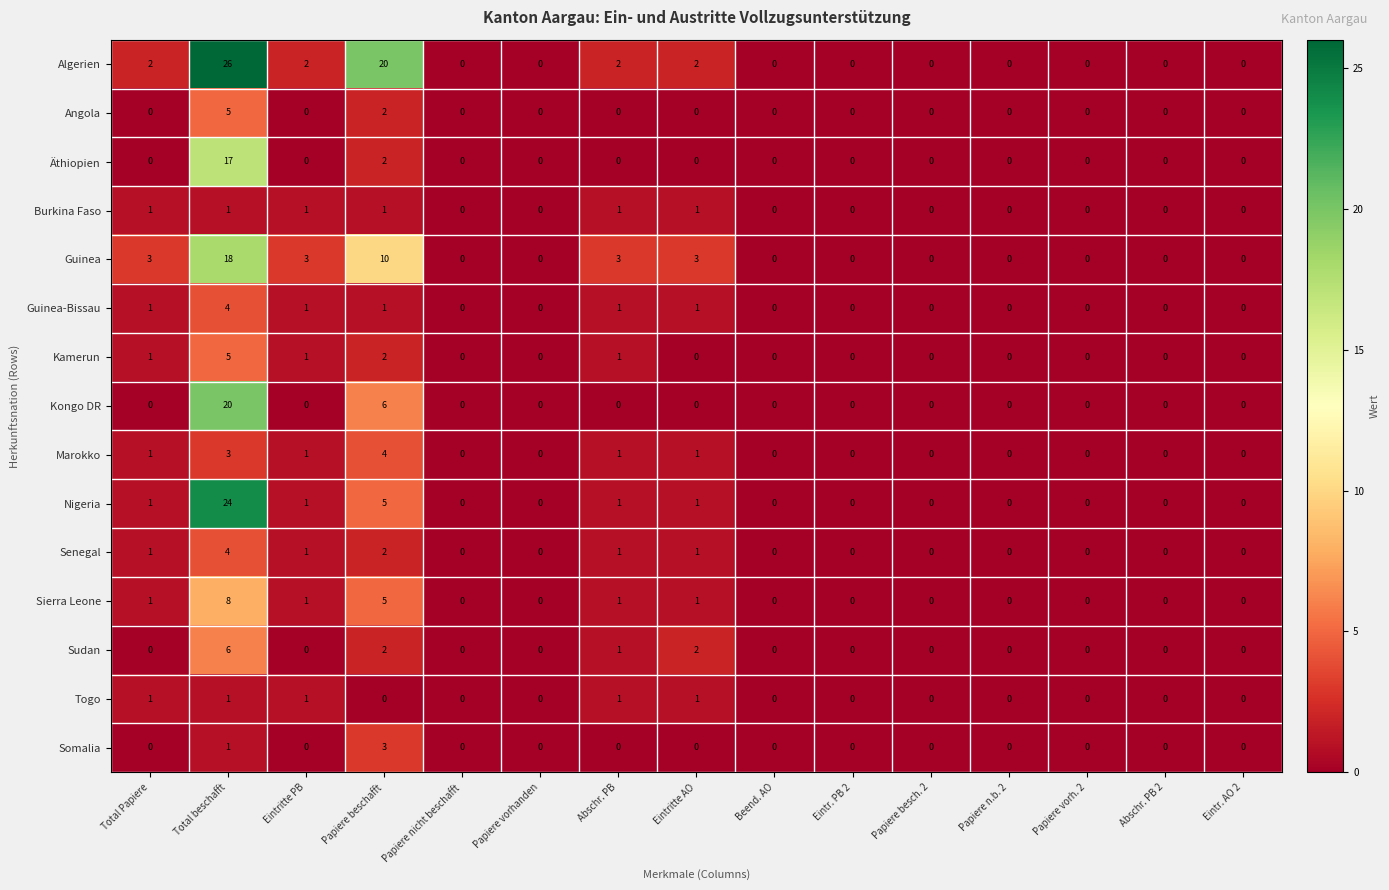

What is the difference between the maximum and minimum values in the Kongo DR series?

20